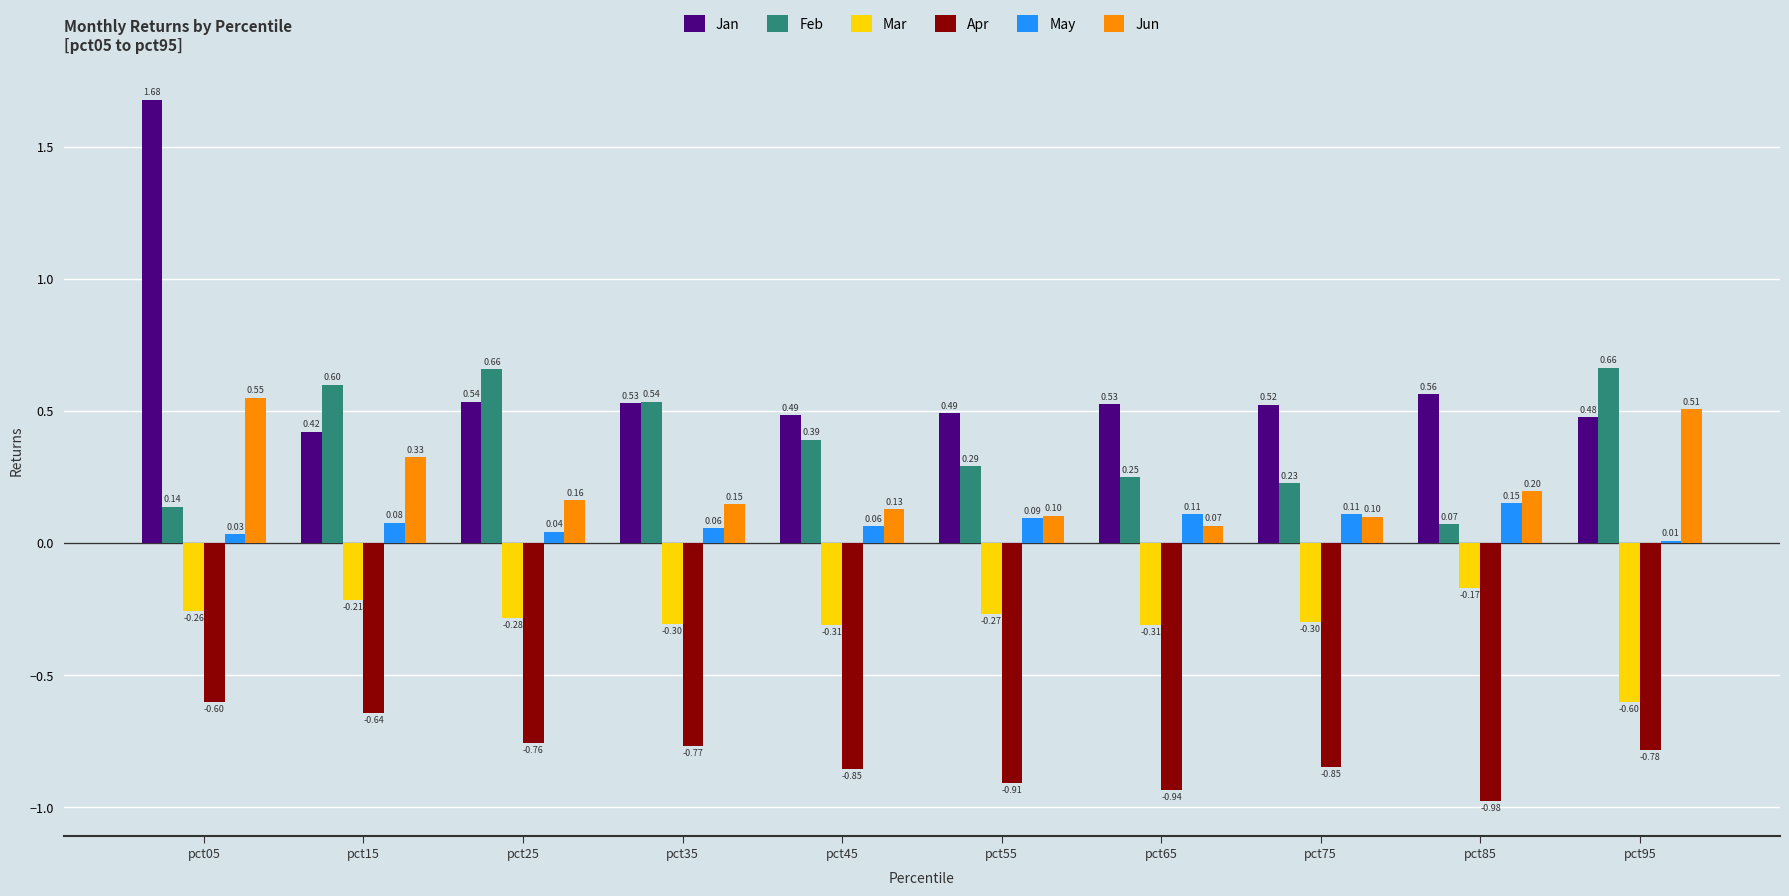

Is the value of Jan at pct25 greater than the value of Feb at pct55?

Yes